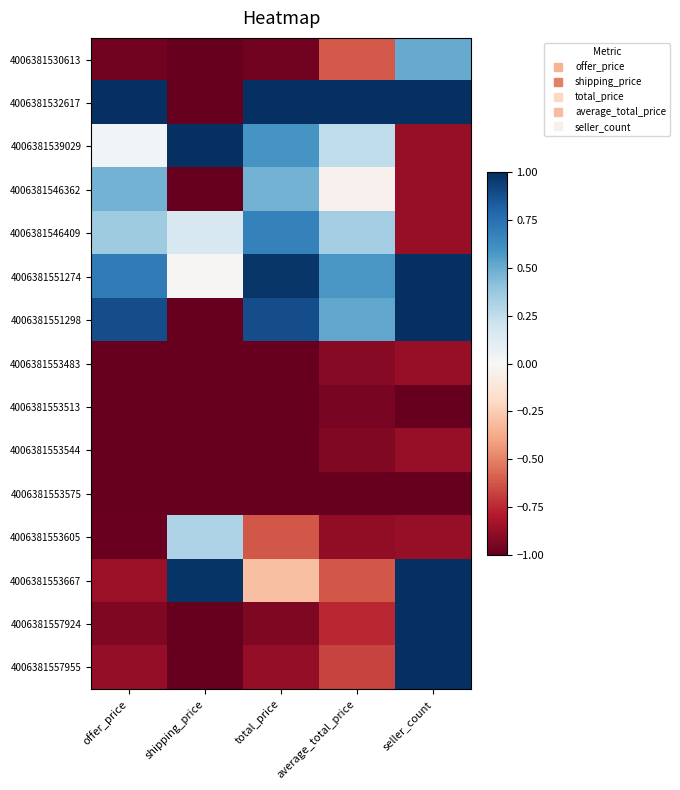

Reading left to right, extract all data points from this chart.

4006381530613: offer_price=-1.0	shipping_price=-1.0	total_price=-1.0	average_total_price=-0.6	seller_count=0.5
4006381532617: offer_price=1.0	shipping_price=-1.0	total_price=1.0	average_total_price=1.0	seller_count=1.0
4006381539029: offer_price=0.0	shipping_price=1.0	total_price=0.6	average_total_price=0.3	seller_count=-0.9
4006381546362: offer_price=0.5	shipping_price=-1.0	total_price=0.5	average_total_price=-0.0	seller_count=-0.9
4006381546409: offer_price=0.4	shipping_price=0.2	total_price=0.7	average_total_price=0.3	seller_count=-0.9
4006381551274: offer_price=0.7	shipping_price=-0.0	total_price=1.0	average_total_price=0.6	seller_count=1.0
4006381551298: offer_price=0.9	shipping_price=-1.0	total_price=0.9	average_total_price=0.5	seller_count=1.0
4006381553483: offer_price=-1.0	shipping_price=-1.0	total_price=-1.0	average_total_price=-0.9	seller_count=-0.9
4006381553513: offer_price=-1.0	shipping_price=-1.0	total_price=-1.0	average_total_price=-0.9	seller_count=-1.0
4006381553544: offer_price=-1.0	shipping_price=-1.0	total_price=-1.0	average_total_price=-0.9	seller_count=-0.9
4006381553575: offer_price=-1.0	shipping_price=-1.0	total_price=-1.0	average_total_price=-1.0	seller_count=-1.0
4006381553605: offer_price=-1.0	shipping_price=0.3	total_price=-0.6	average_total_price=-0.9	seller_count=-0.9
4006381553667: offer_price=-0.9	shipping_price=1.0	total_price=-0.3	average_total_price=-0.6	seller_count=1.0
4006381557924: offer_price=-0.9	shipping_price=-1.0	total_price=-0.9	average_total_price=-0.8	seller_count=1.0
4006381557955: offer_price=-0.9	shipping_price=-1.0	total_price=-0.9	average_total_price=-0.7	seller_count=1.0